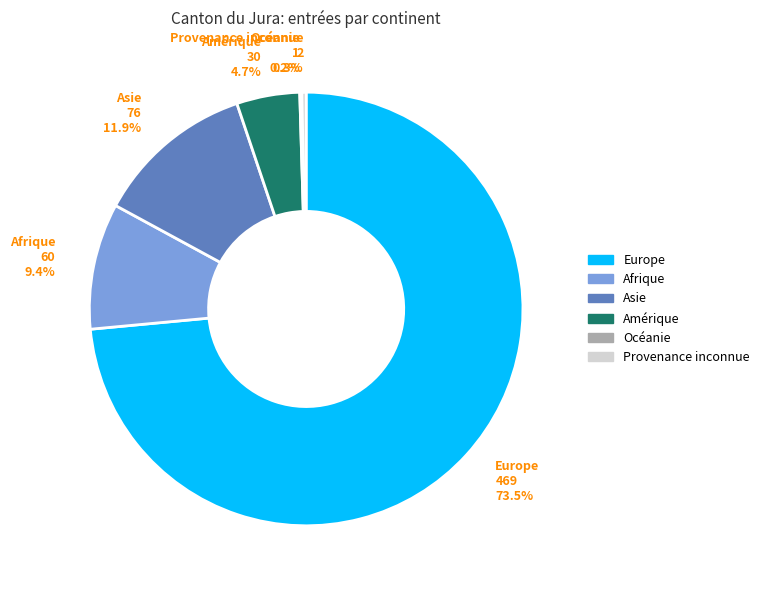

Between Europe and Asie, which is larger?

Europe